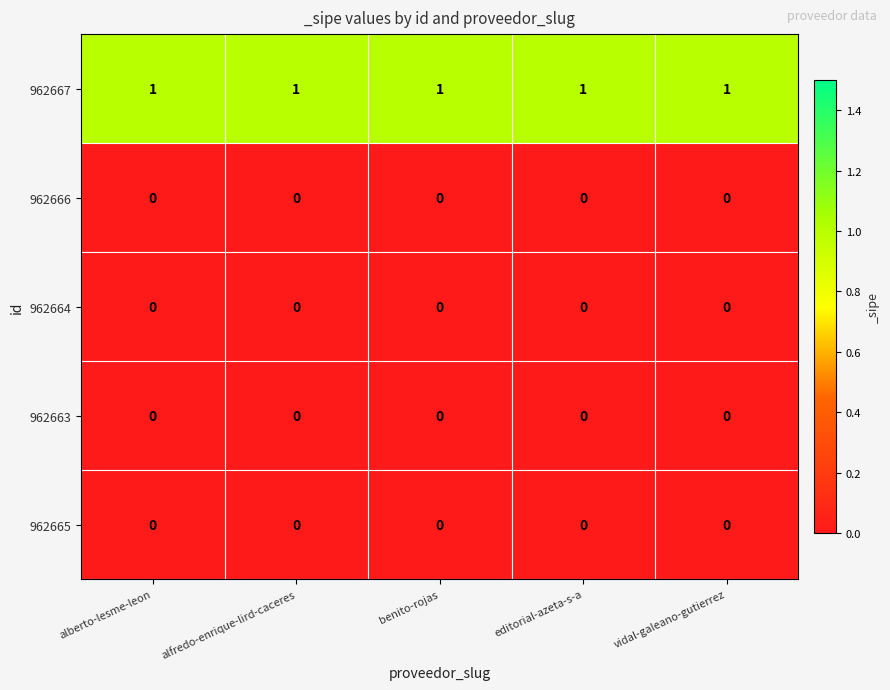

What is the sum of all 962667 values?

5